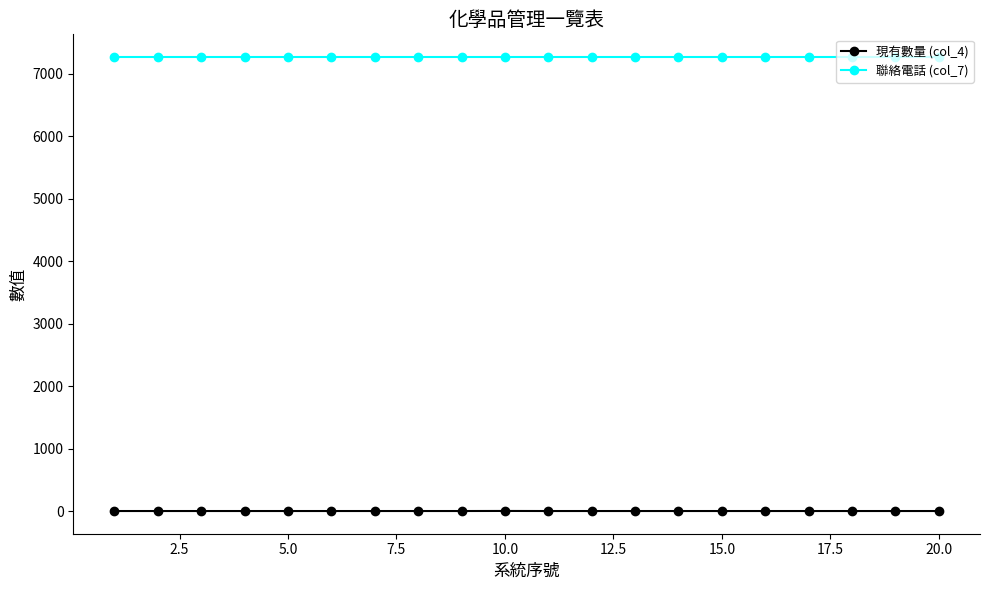

How many lines are shown in the chart?

2